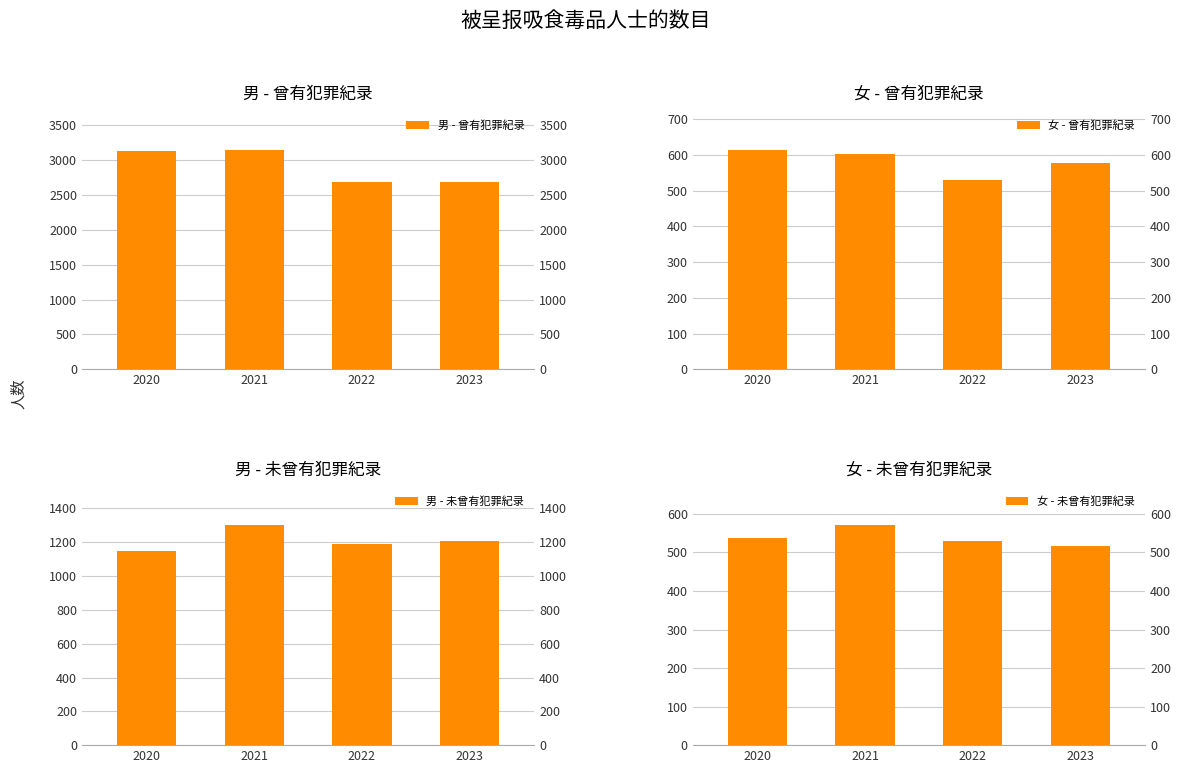

Between 2020 and 2022, which is larger?

2020